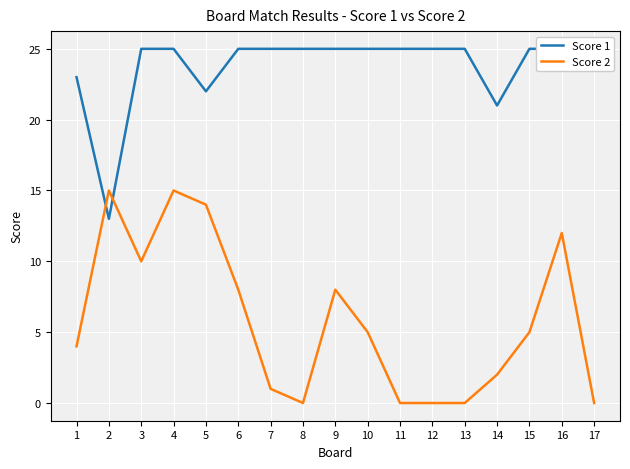

Rank the series by their maximum value, from highest to lowest.

Score 1, Score 2